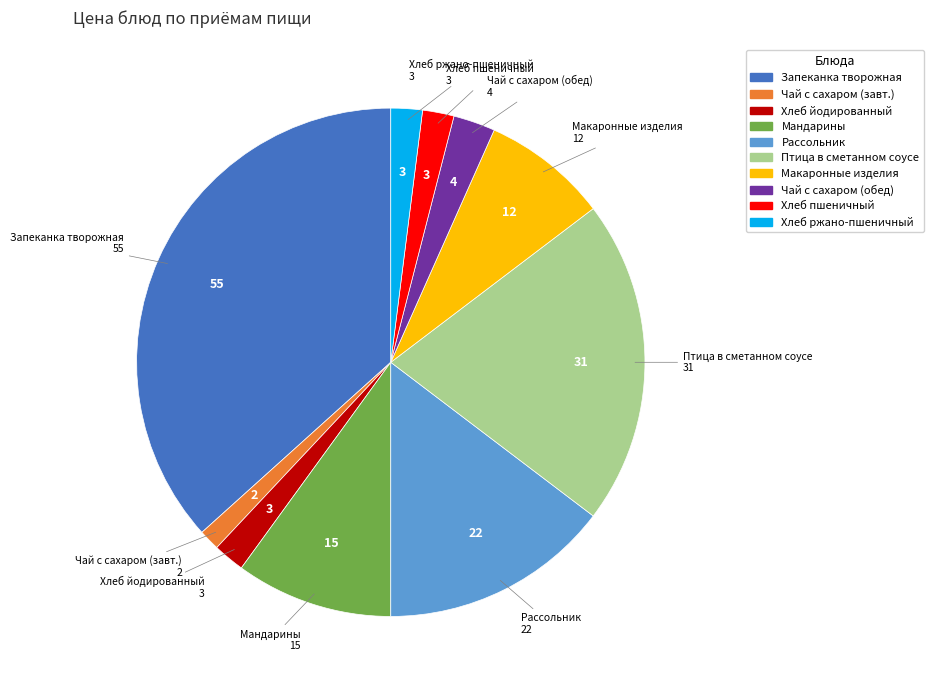

How many slices are in this pie chart?

10